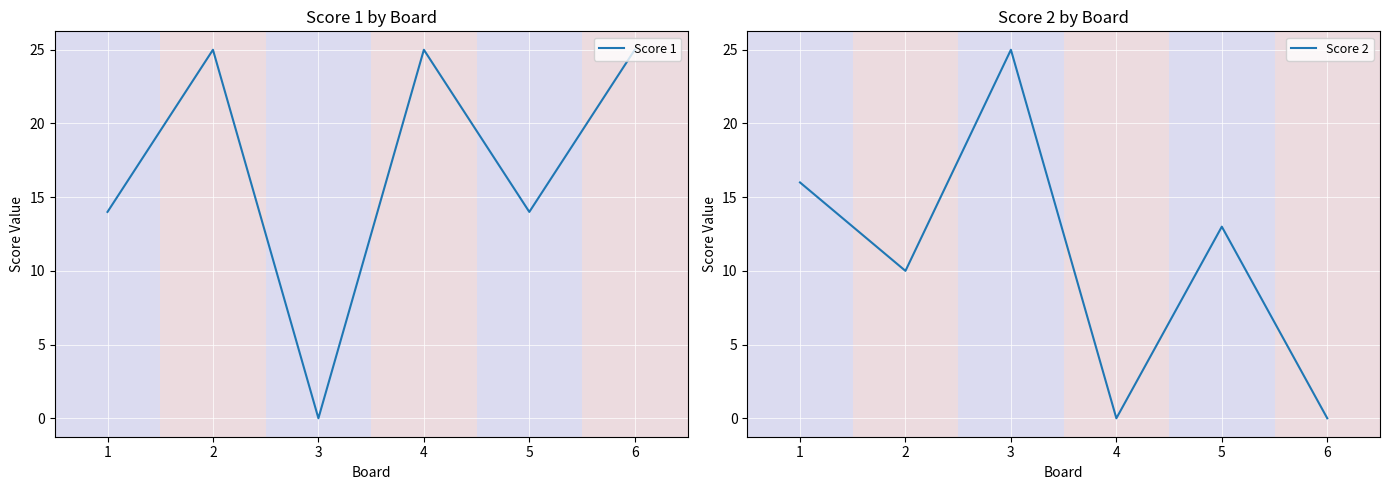

How many distinct data groups are displayed?

2